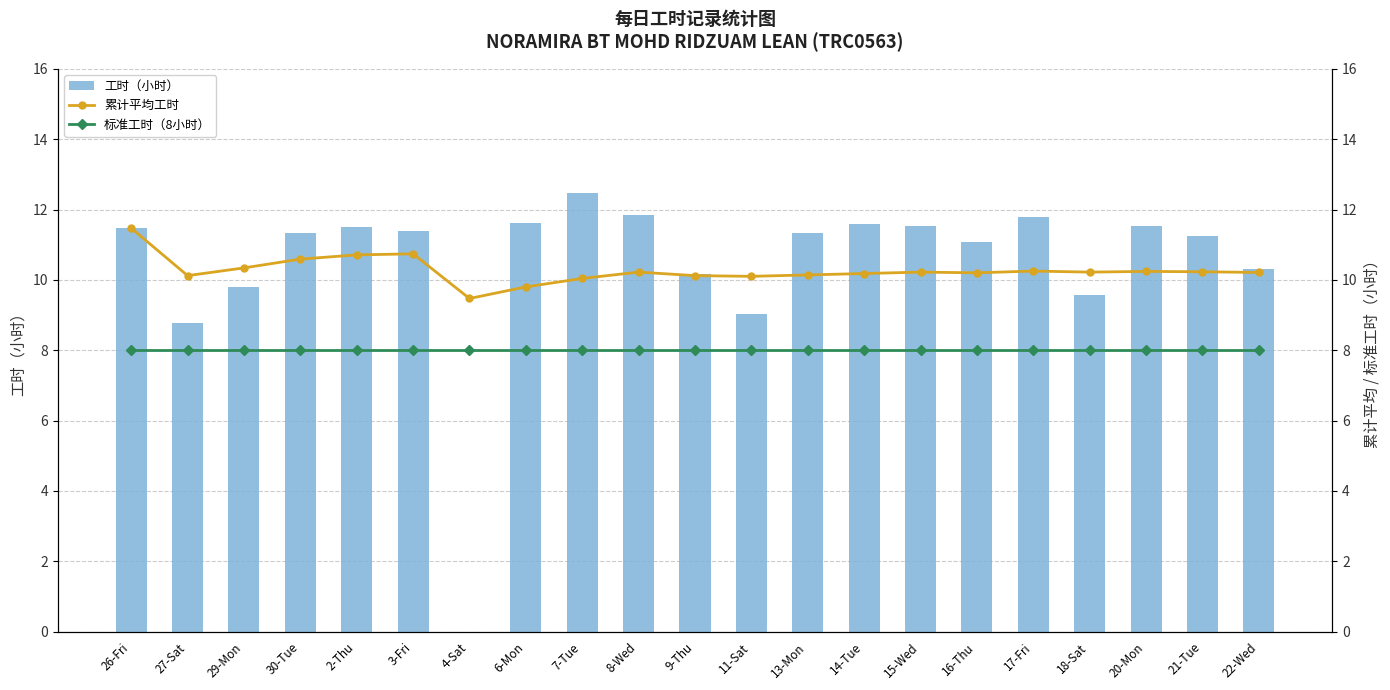

The 工时（小时） series shows 8.7 at 4-Sat. True or false?

False